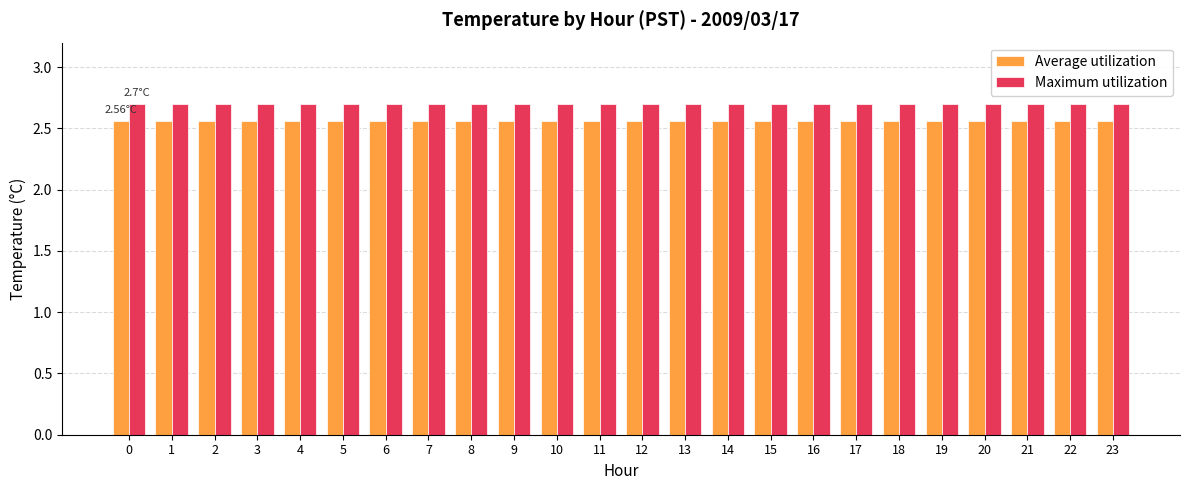

List the series in order of their overall mean, highest first.

Maximum utilization, Average utilization